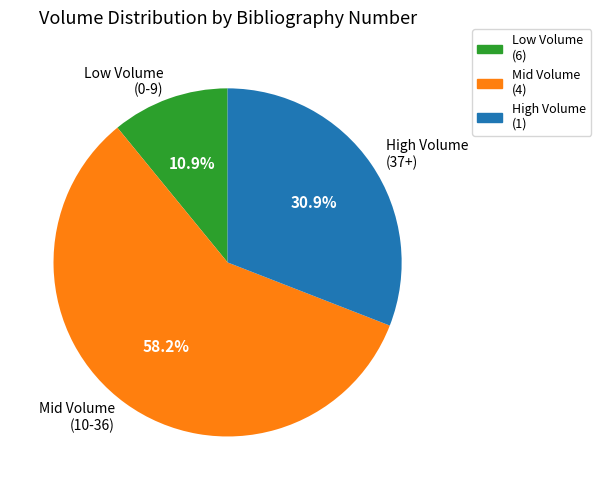

Count the number of slices in the pie.

3